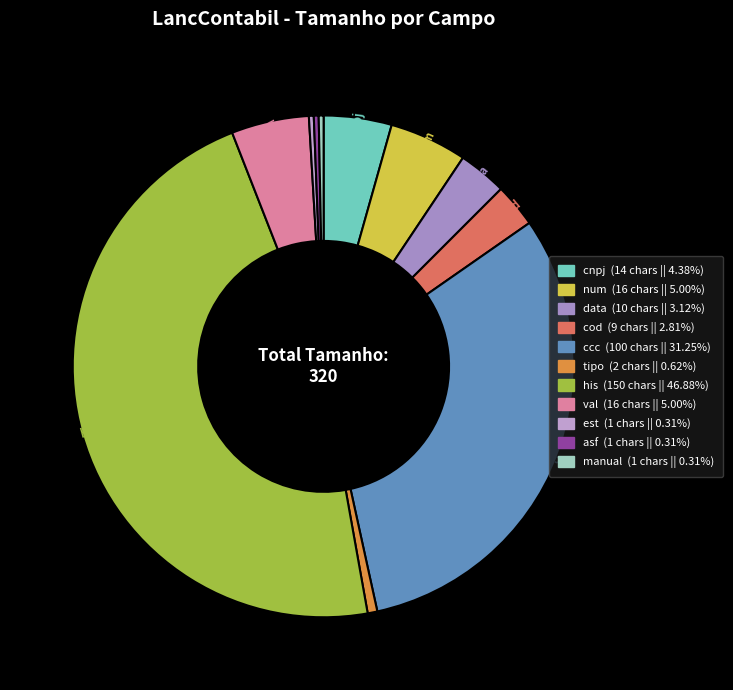

Does any single category account for the majority?

No